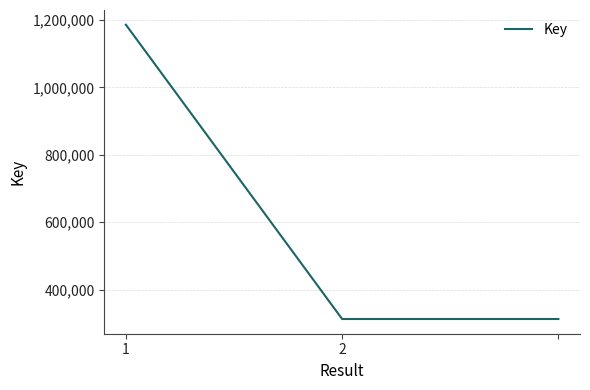

What is the sum of all values?

1811349